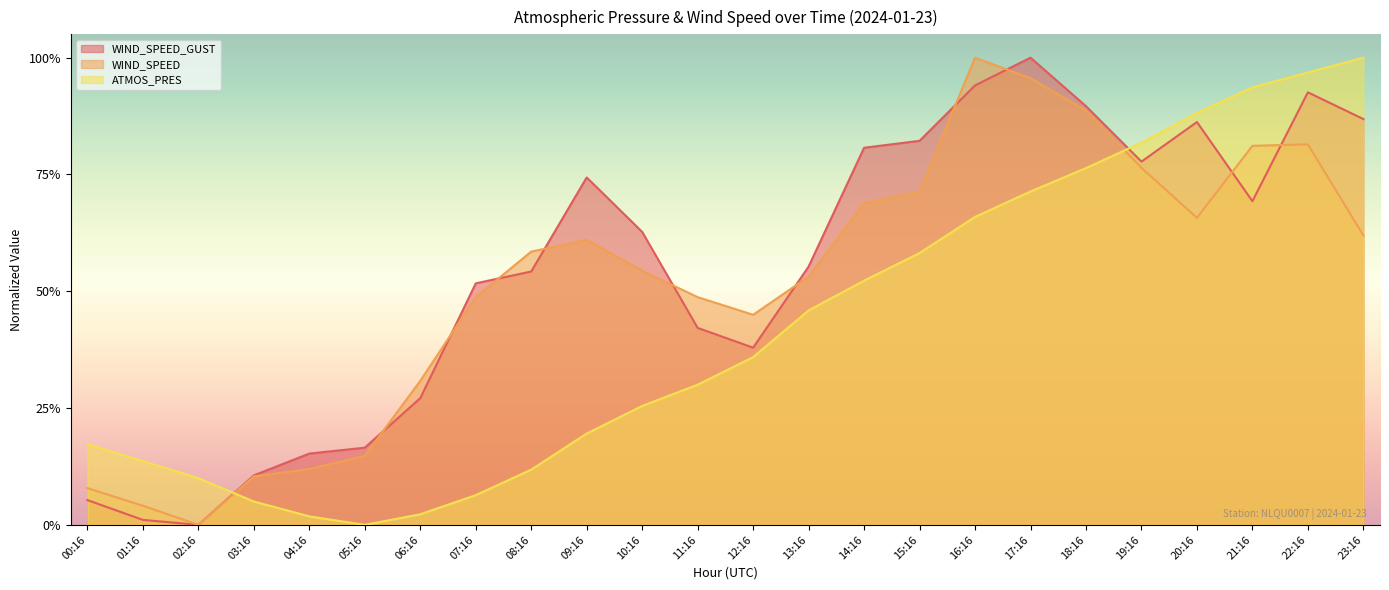

Rank the series by their maximum value, from highest to lowest.

ATMOS_PRES, WIND_SPEED_GUST, WIND_SPEED